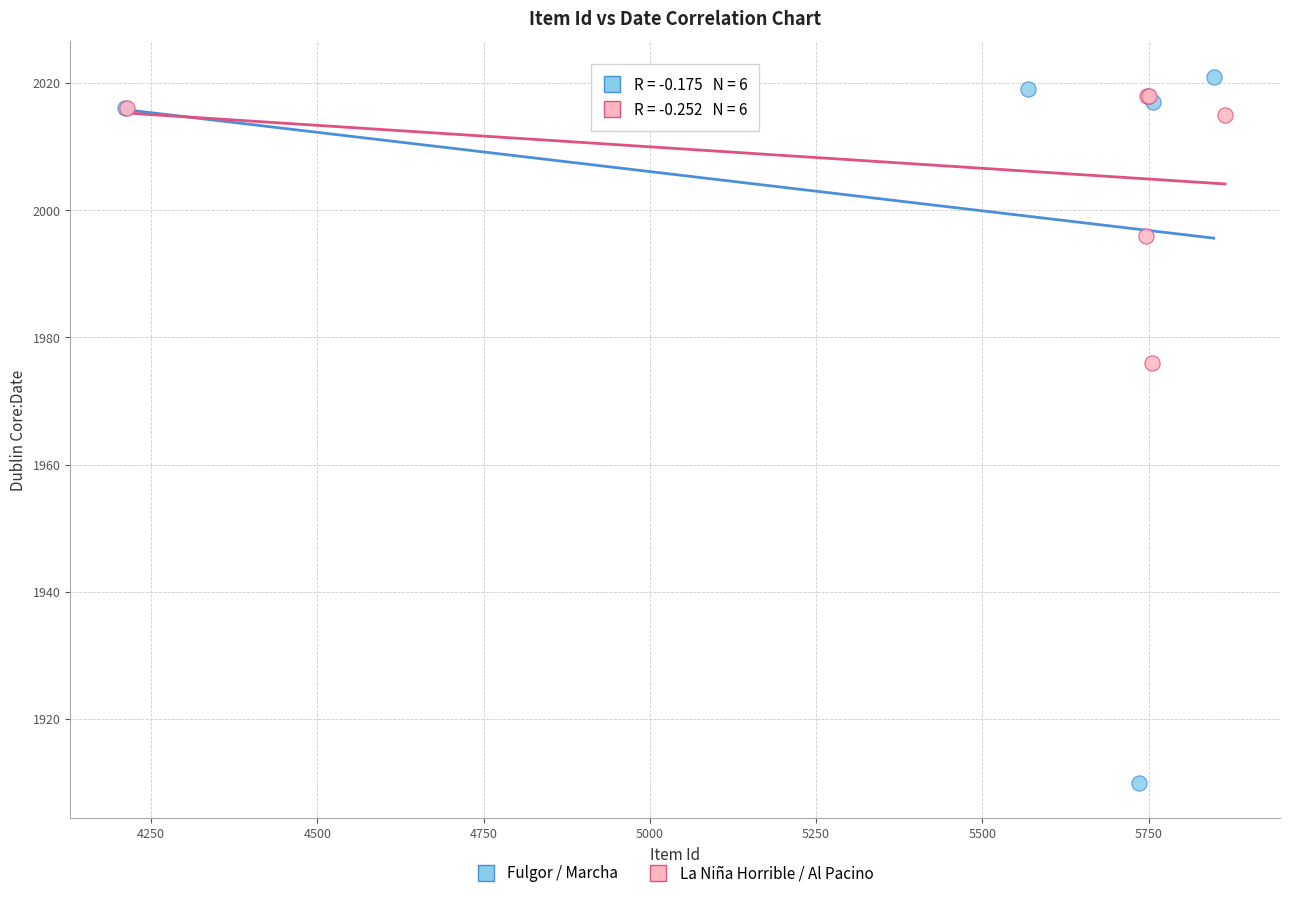

Which series has the widest spread of Y values?

Fulgor / Marcha